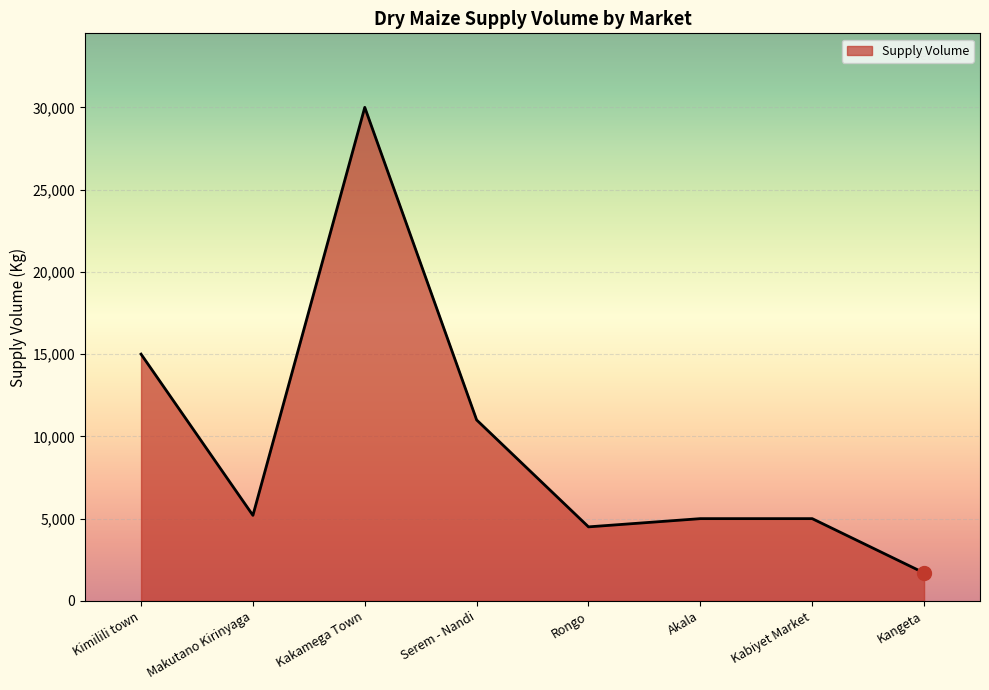

Reading right to left, what are all the values shown in this chart?

Kangeta=1700	Kabiyet Market=5000	Akala=5000	Rongo=4500	Serem - Nandi=11000	Kakamega Town=30000	Makutano Kirinyaga=5200	Kimilili town=15000